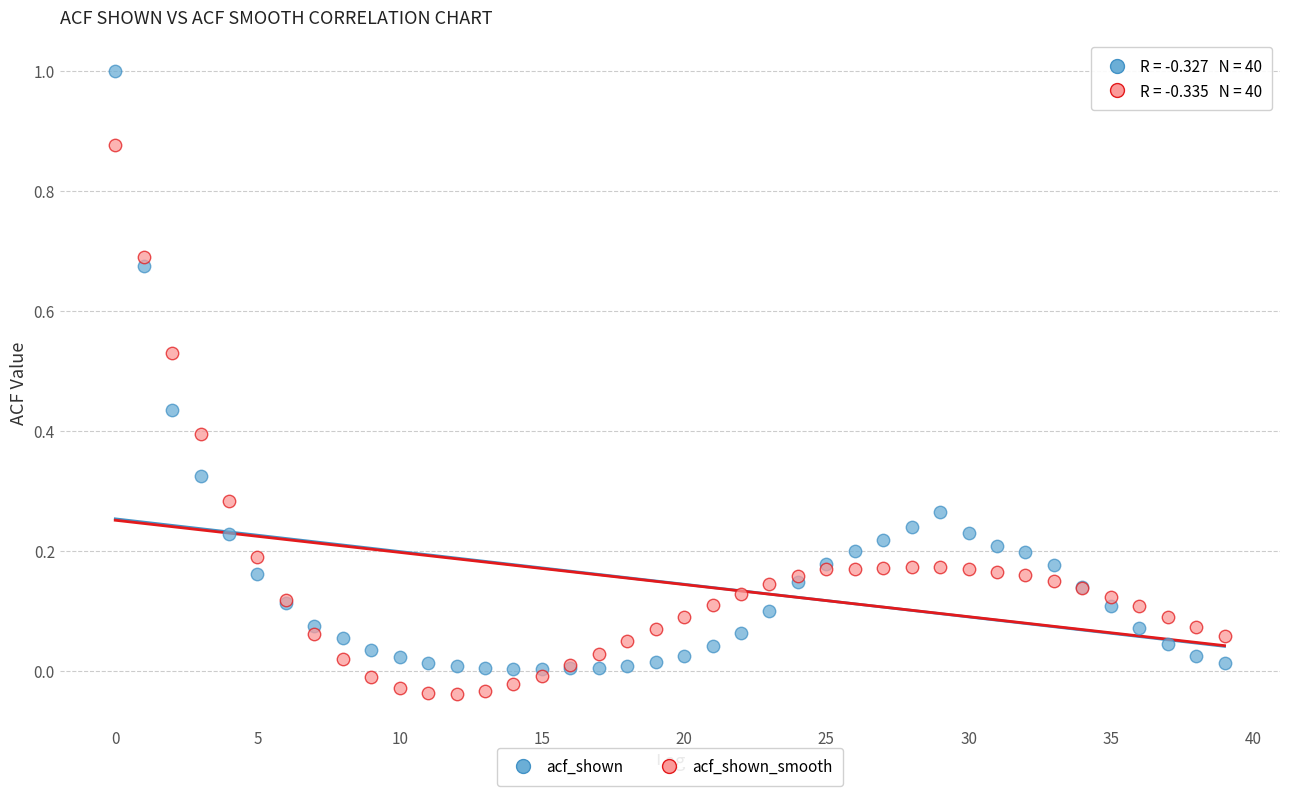

Which series contains the lowest Y value?

acf_shown_smooth